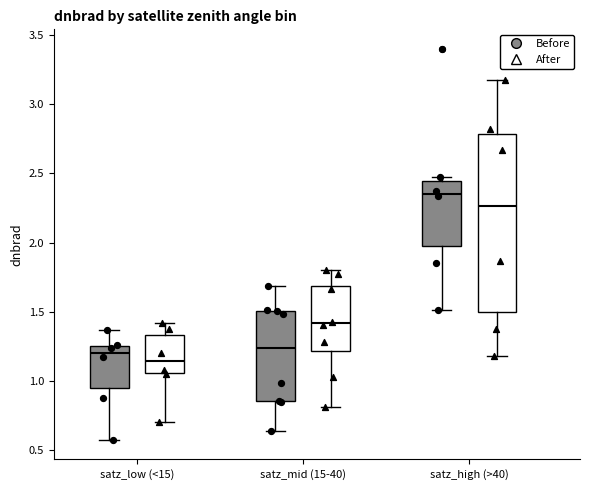

Which box has the lowest median line?

satz_low (<15) (After)